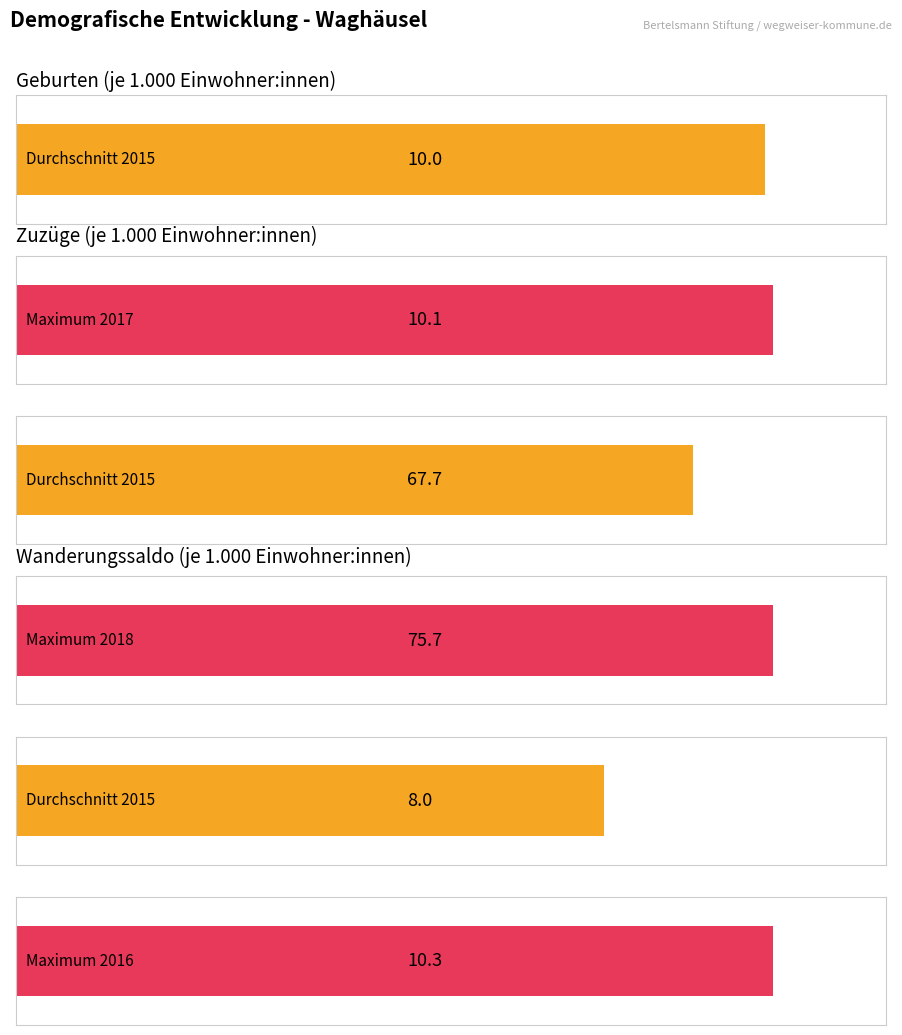

How many values in the Geburten (je 1.000 Einwohner:innen) series exceed 10?

1